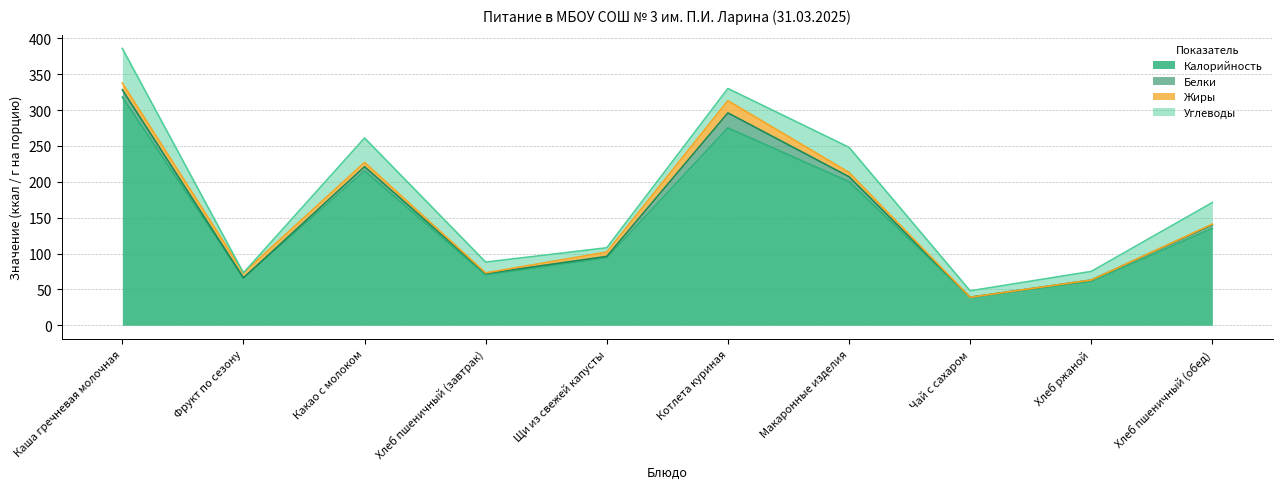

At how many categories does at least one series exceed 264?

2